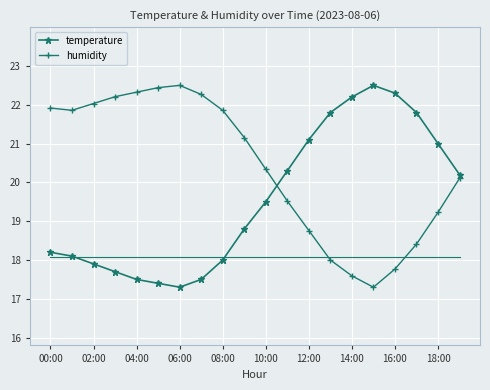

True or false: humidity has more than 2 points higher than both neighbors.

False